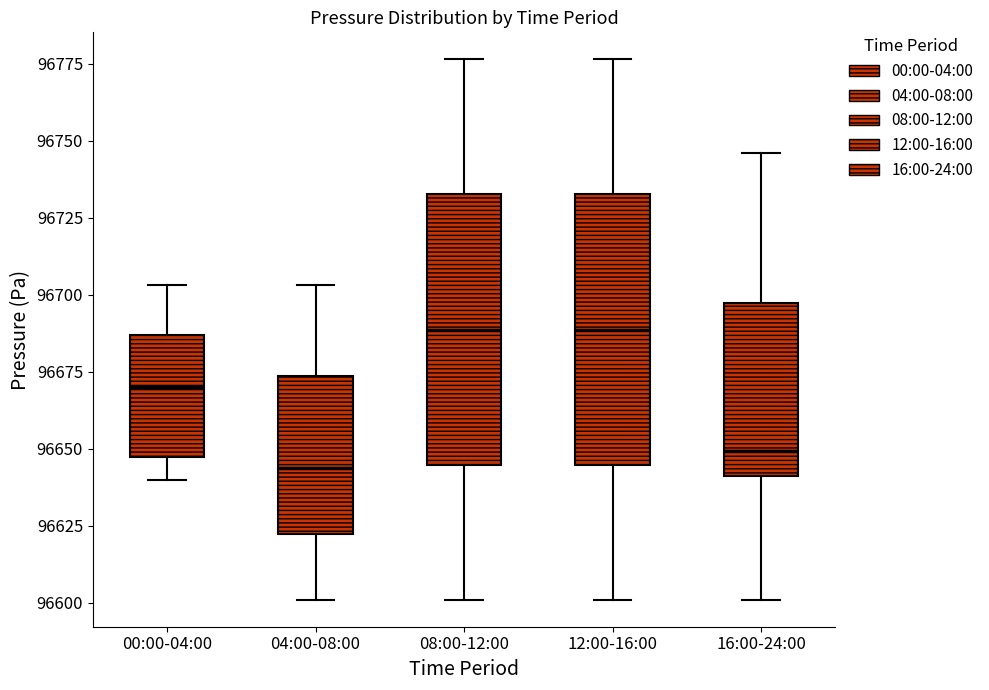

Which box's median line is the lowest?

04:00-08:00